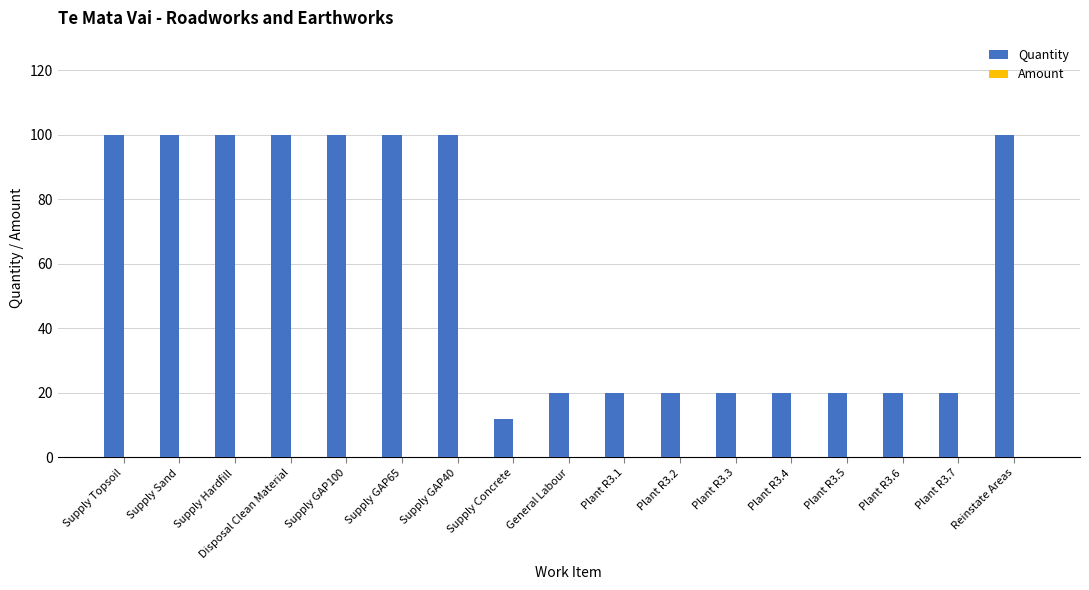

Which has a higher value, Plant R3.3 or Supply GAP40?

Supply GAP40